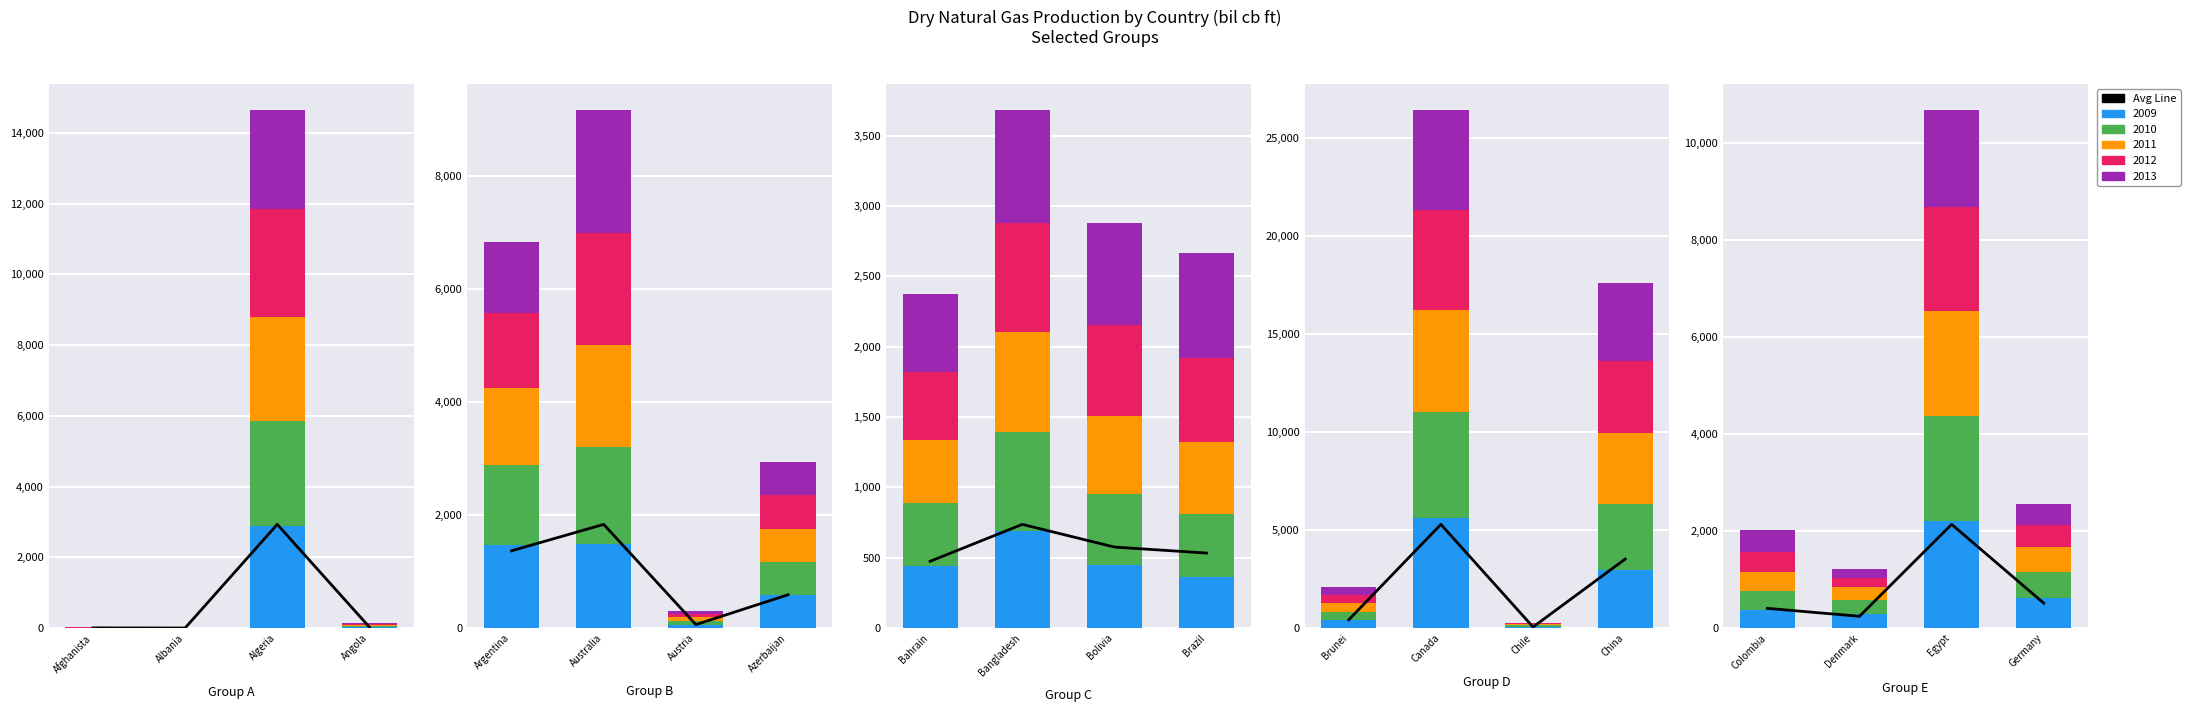

The chart shows a value of 409.3 at Denmark. True or false?

False